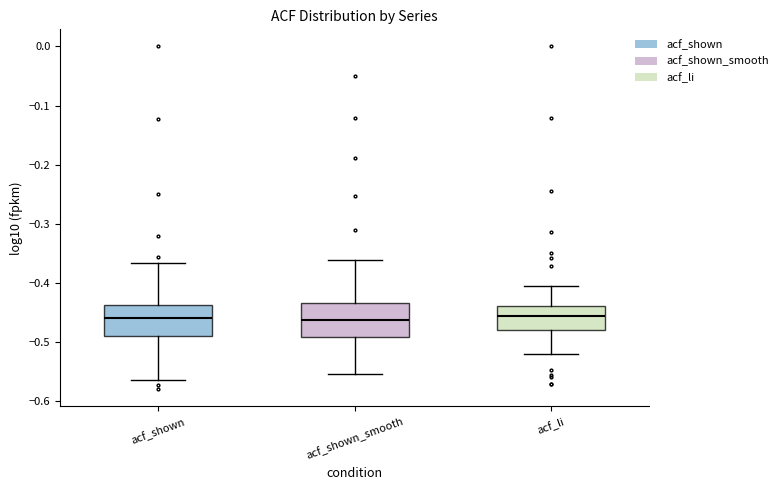

Reading left to right, read every box against the y-axis: the position of its median line, the range the box covers, and the ends of its whiskers. The values are not printed on the chart, so give them approximately, as read against the axis.

acf_shown: median -0.46, box -0.49 to -0.44, whiskers -0.56 to -0.37
acf_shown_smooth: median -0.46, box -0.49 to -0.43, whiskers -0.55 to -0.36
acf_li: median -0.46, box -0.48 to -0.44, whiskers -0.52 to -0.41